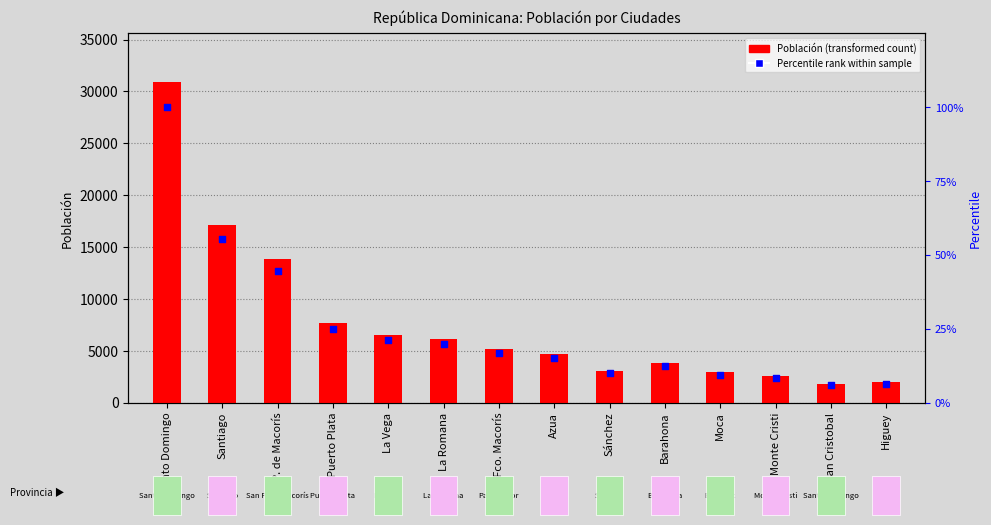

At how many categories does at least one series exceed 6126?

6